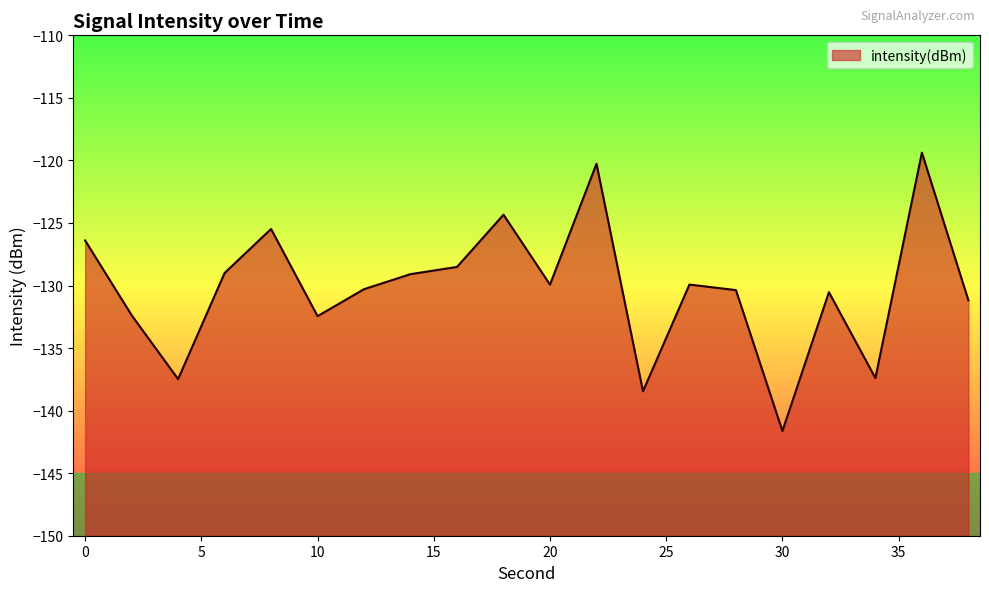

List the labels in order of value, largest first.

36, 22, 18, 8, 0, 16, 6, 14, 26, 20, 12, 28, 32, 38, 2, 10, 34, 4, 24, 30